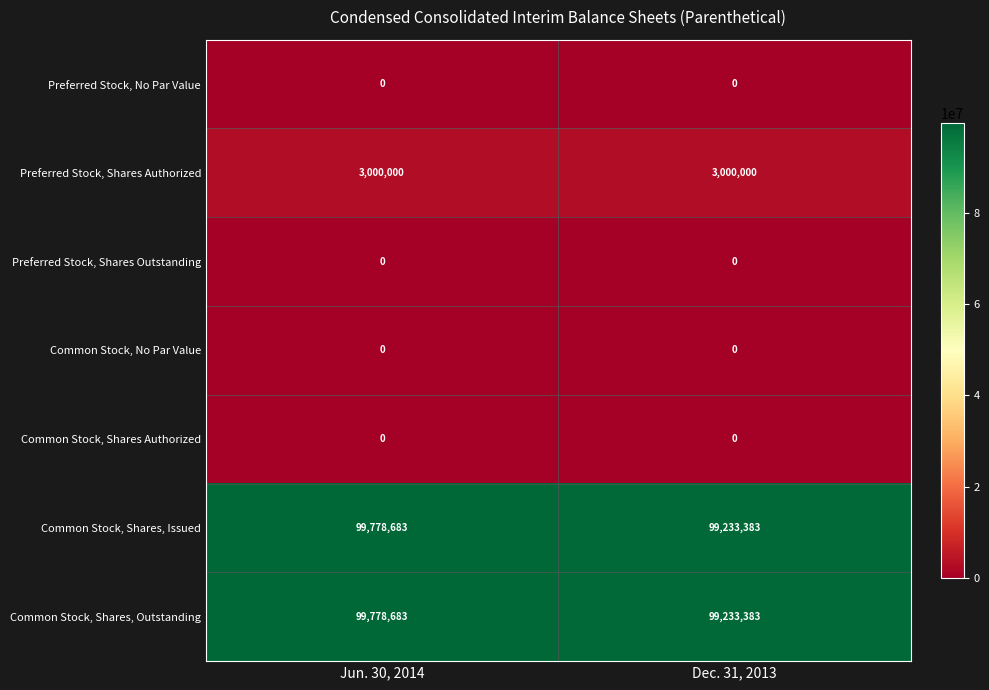

What is the difference between the highest and lowest values at Jun. 30, 2014?

99778683